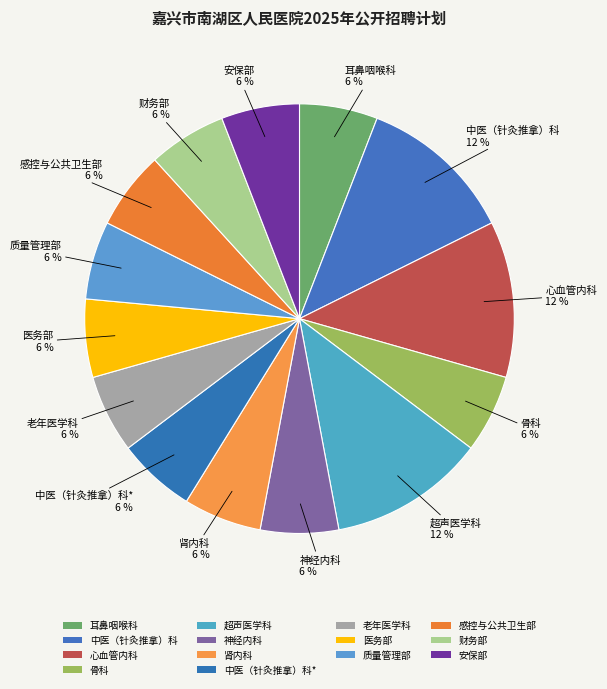

To the nearest percent, what is the difference between the 心血管内科 and 神经内科 slice percentages?

6%